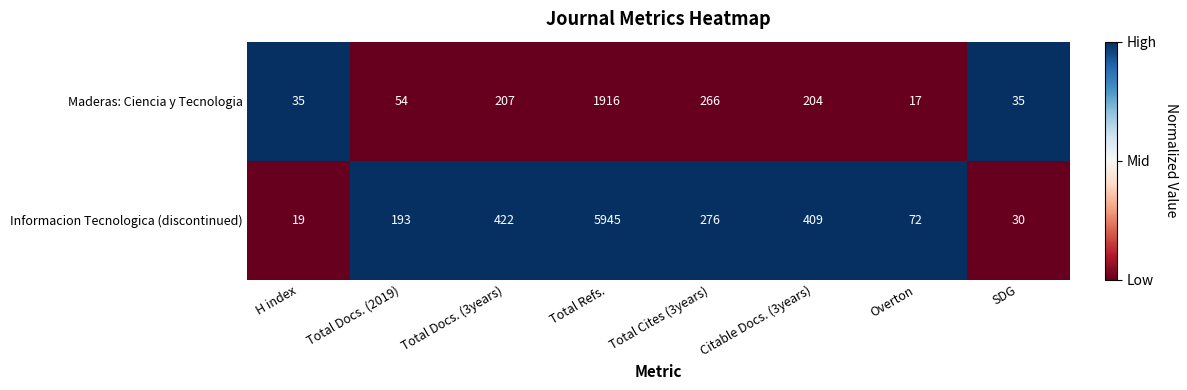

Count the number of categories in the chart.

8